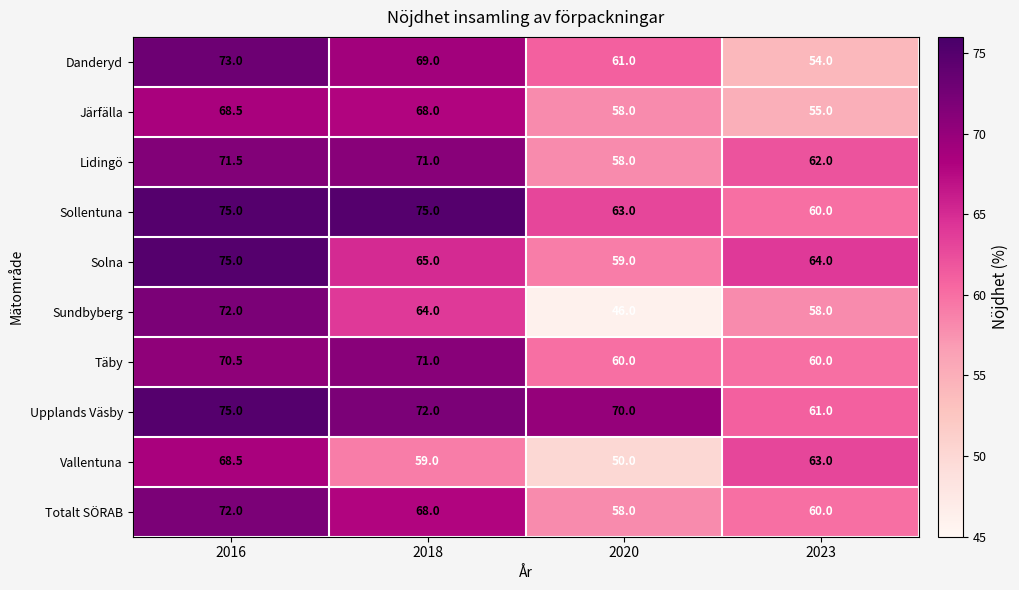

What is the smallest value displayed?

46.0